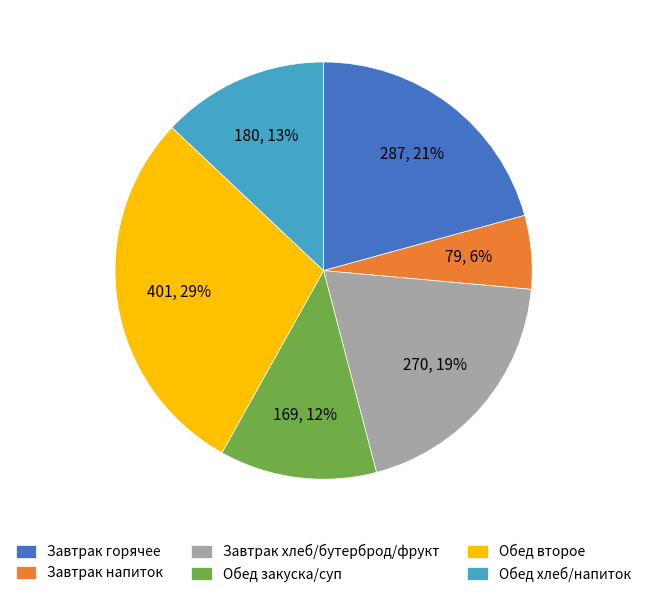

Count the number of slices in the pie.

6